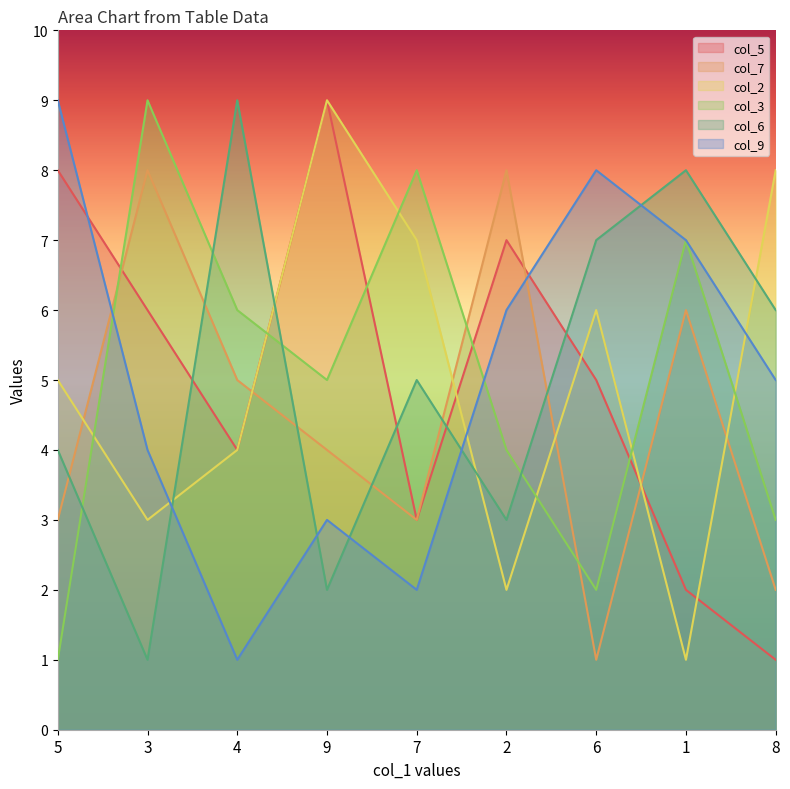

What position from the left is 2?

6